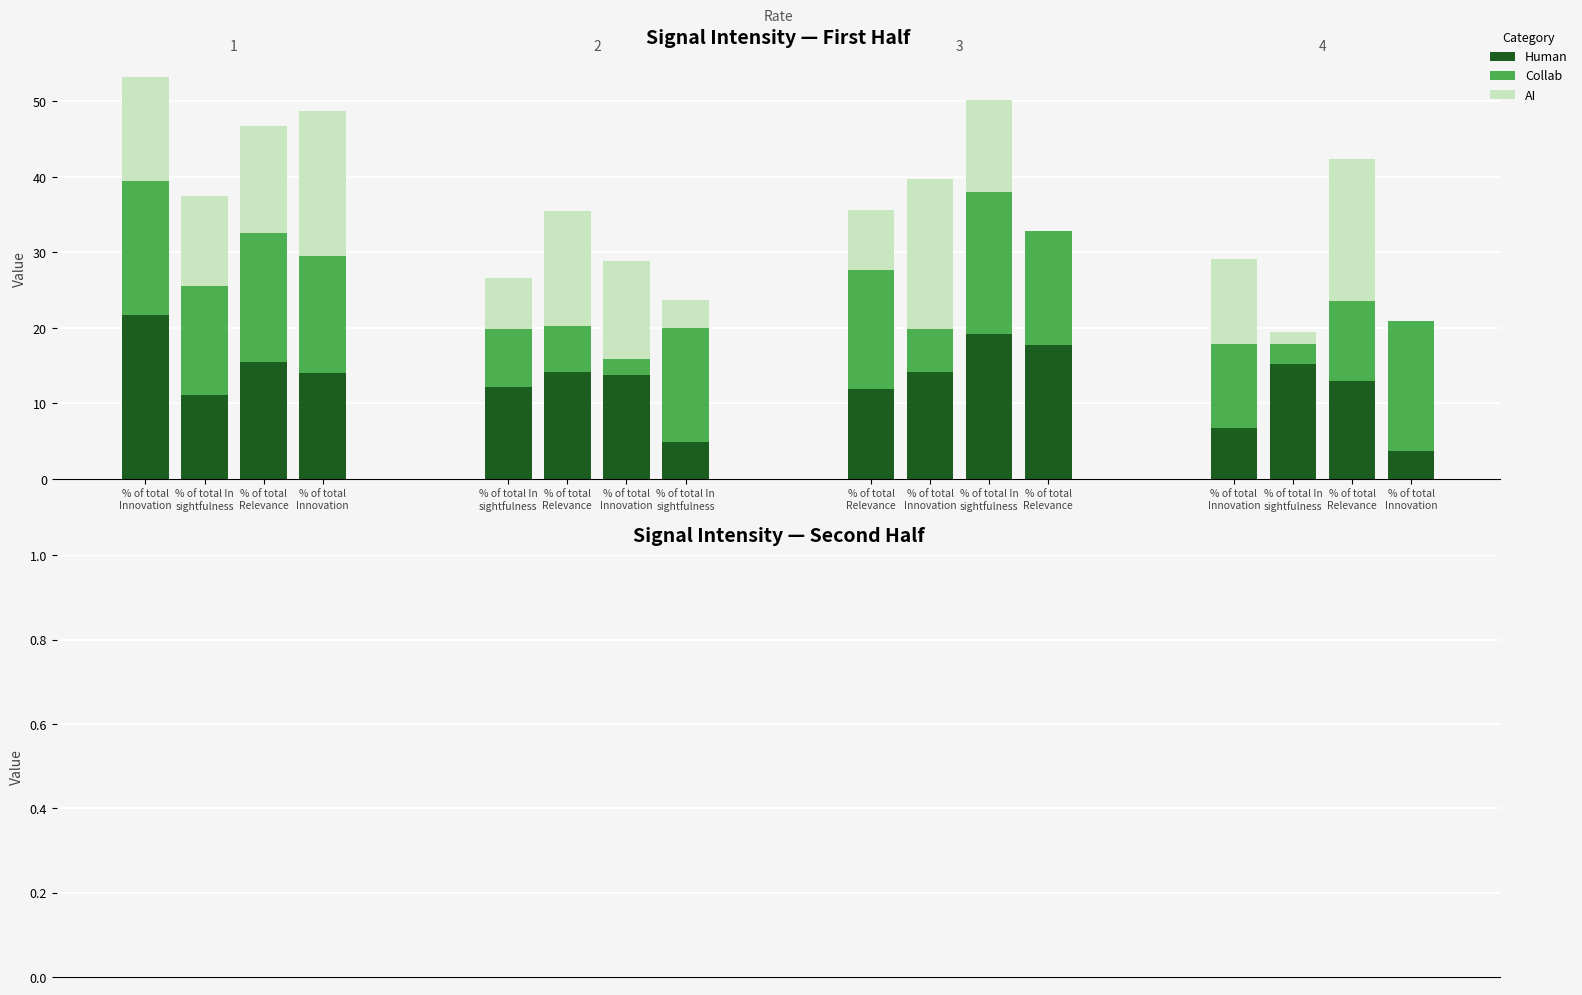

Count the number of data series in this chart.

3